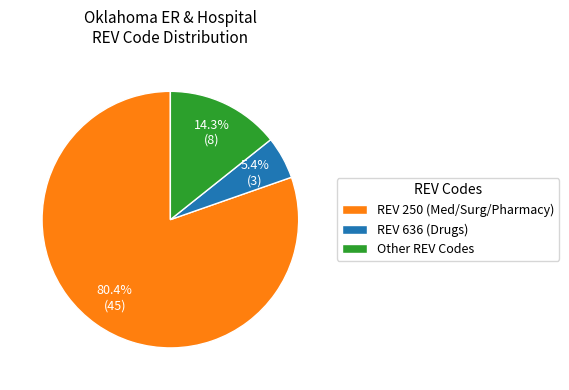

What is the largest slice in the pie chart?

REV 250 (Med/Surg/Pharmacy)